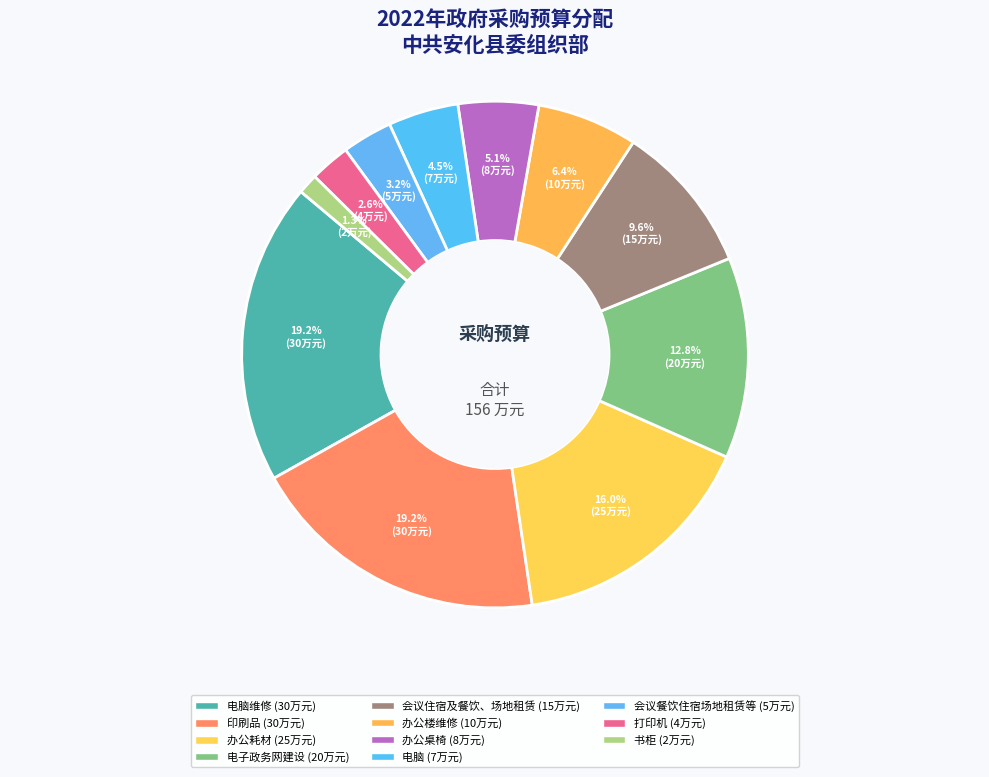

What is the smallest slice in the pie chart?

书柜